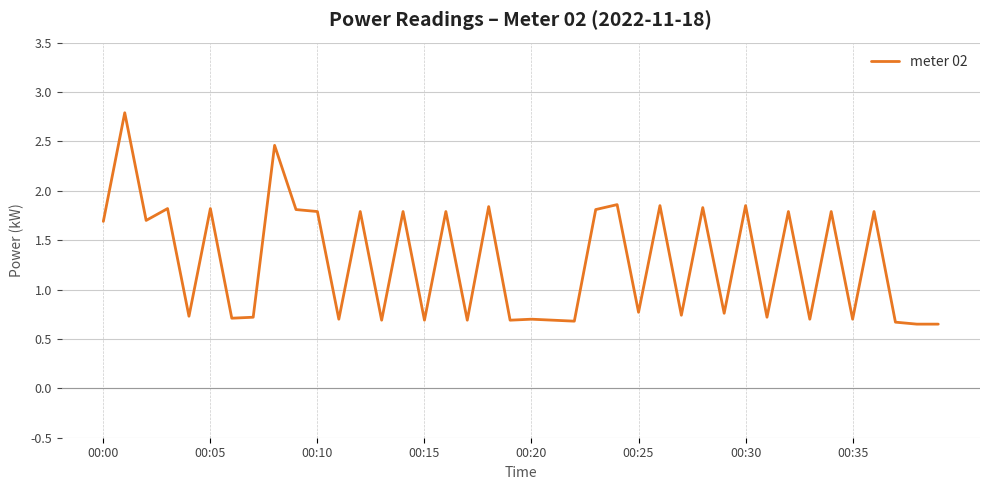

What is the maximum value shown in the chart?

2.8